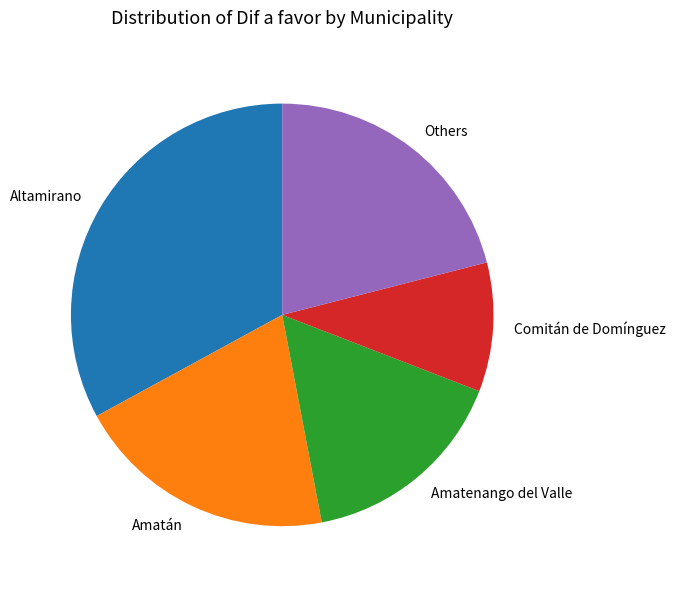

What is the ratio of the value at Amatán to the value at Altamirano?

0.6